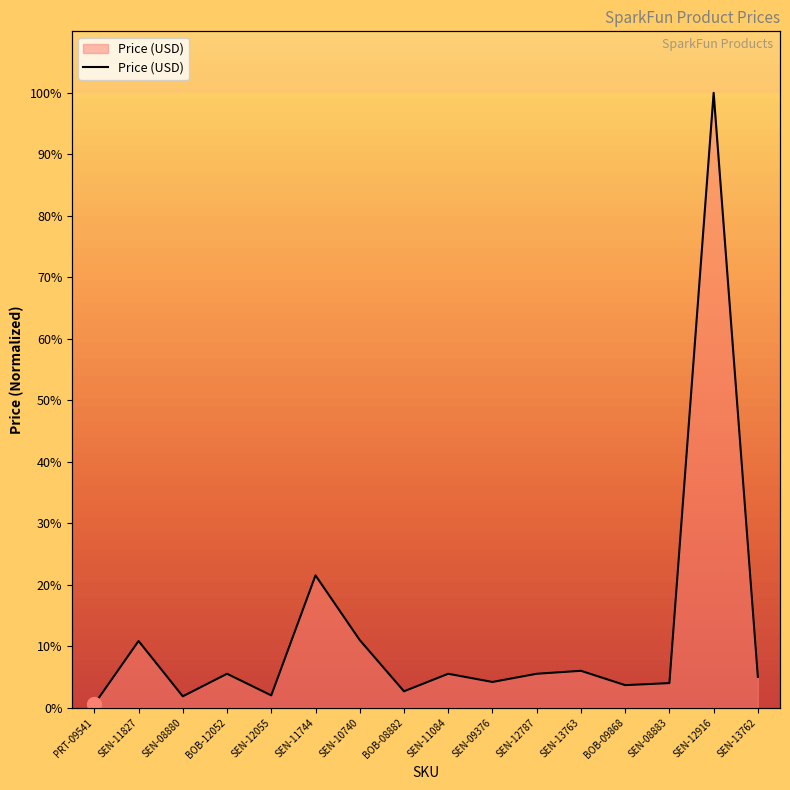

What is the minimum value shown in the chart?

0.5